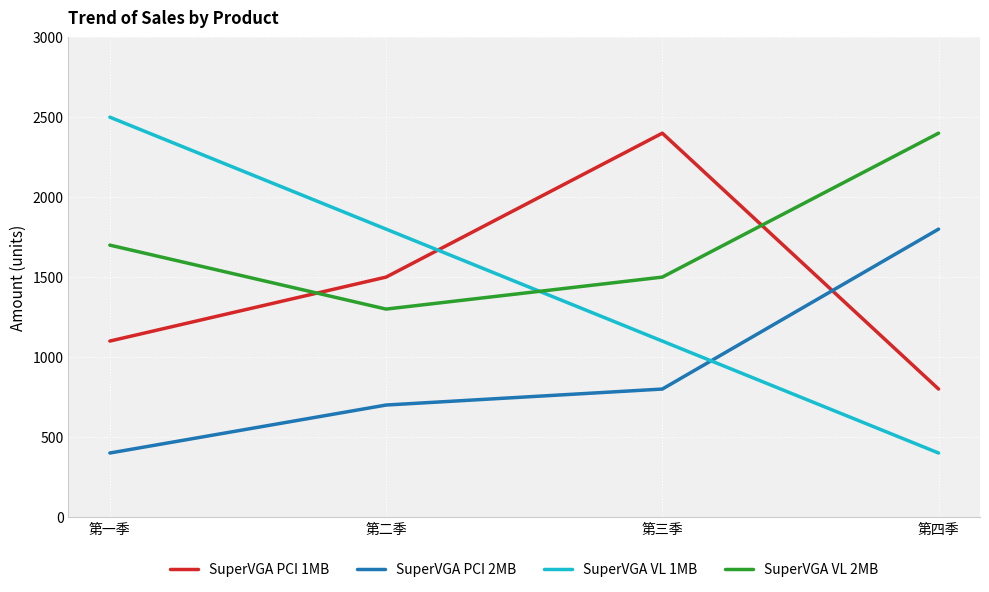

What is the sum of the SuperVGA PCI 2MB values at 第三季 and 第二季?

1500